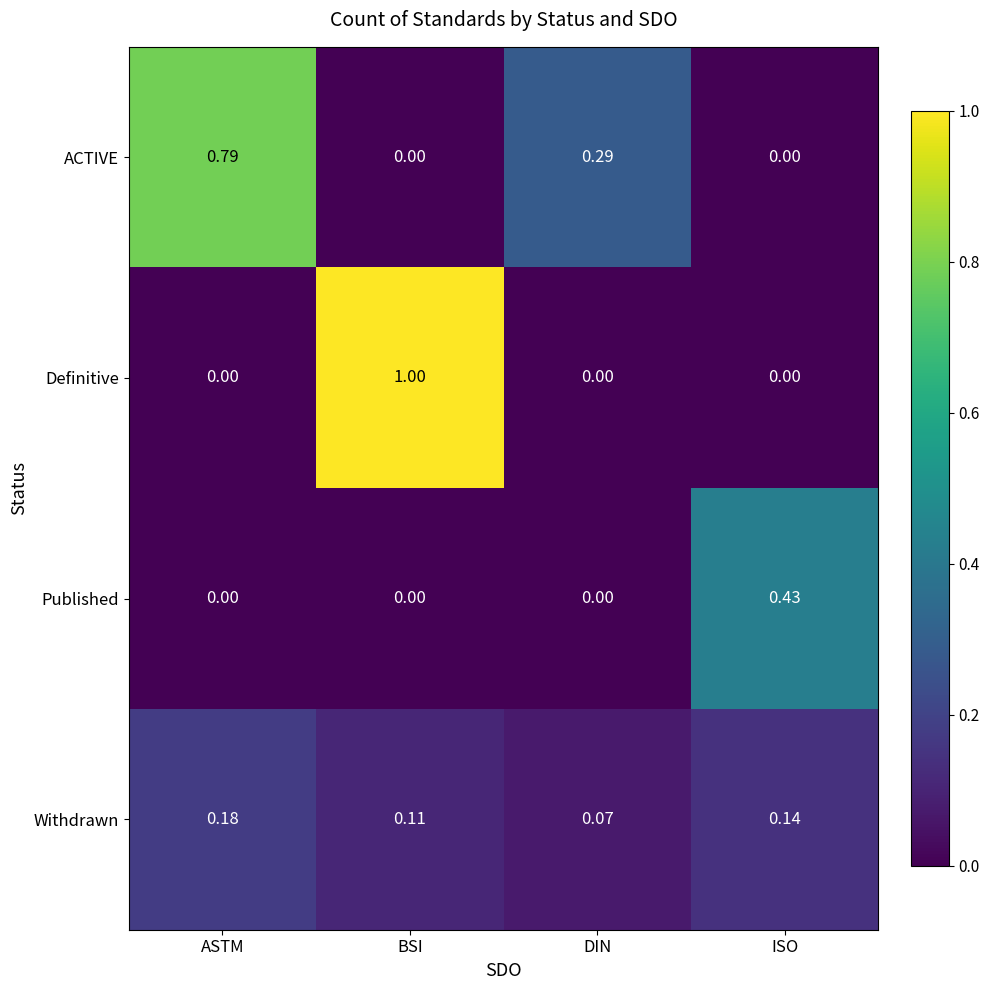

At which category is the sum across all series the highest?

BSI